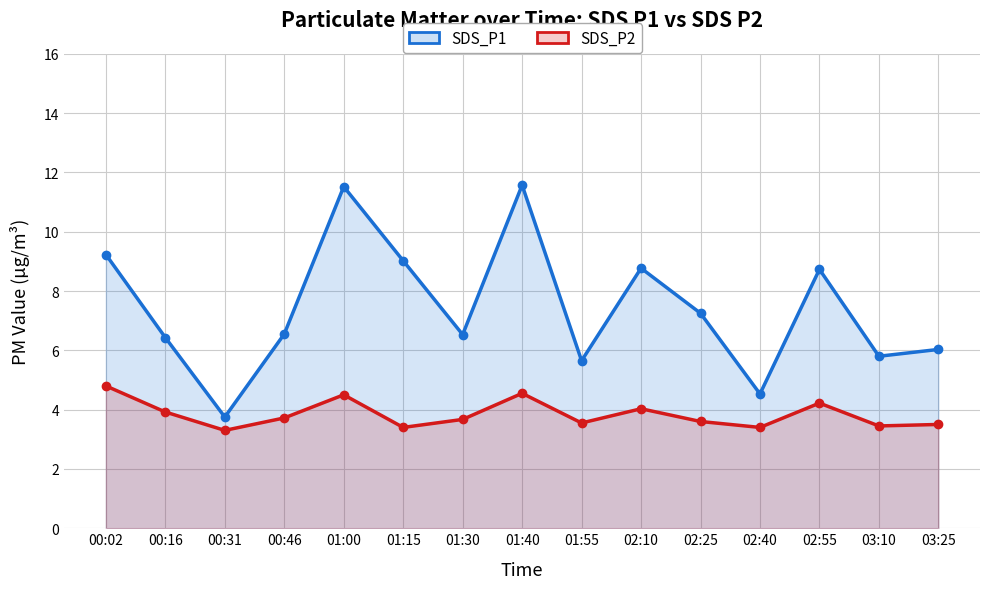

Which category has the highest value across all series?

01:40